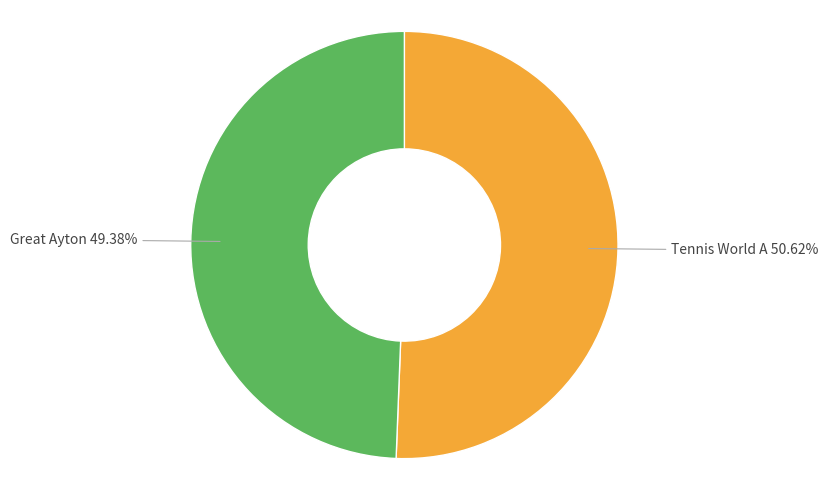

Approximately how many times larger is the value at Great Ayton compared to Tennis World A?

1.0